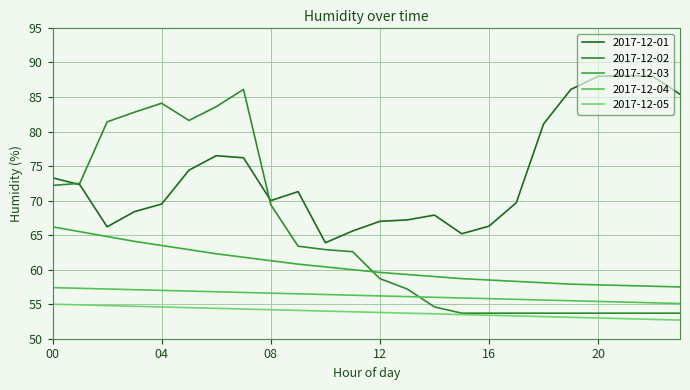

Does the chart display data point markers on the line(s)?

No